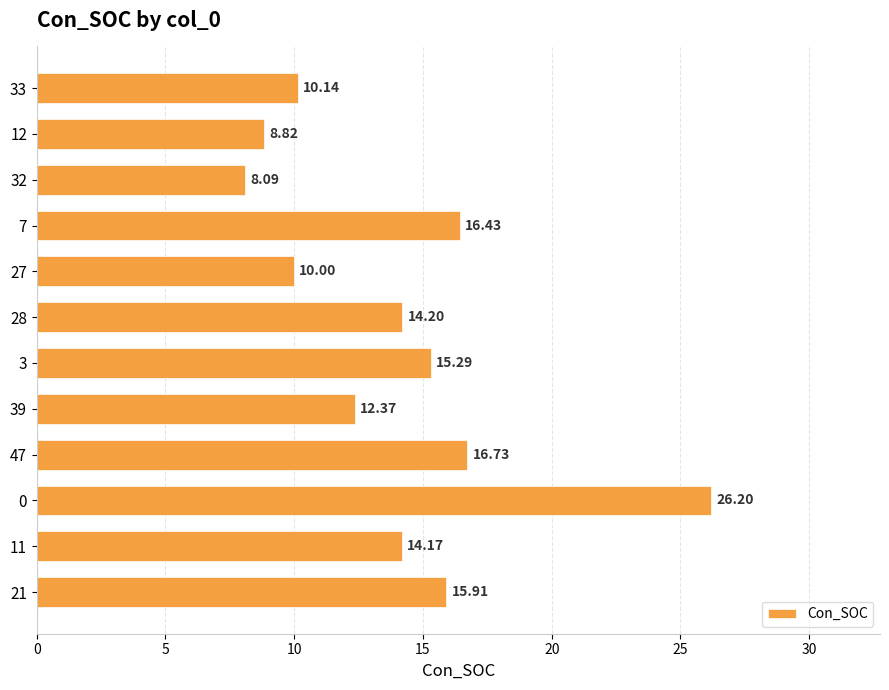

Read the value at 0.

26.2